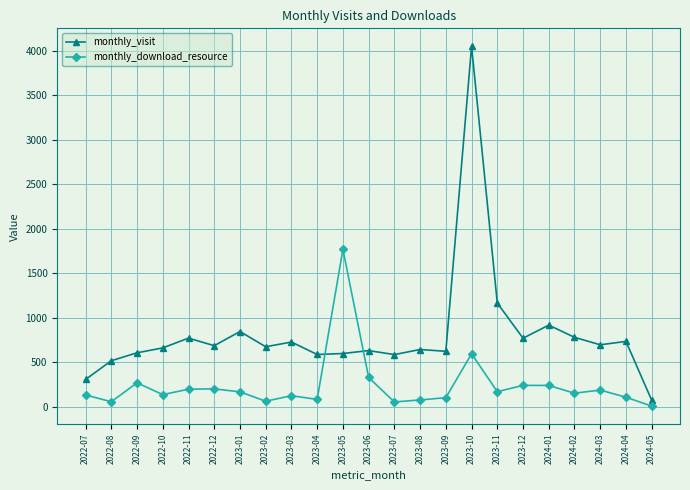

How many data points in monthly_download_resource are less than 153?

11